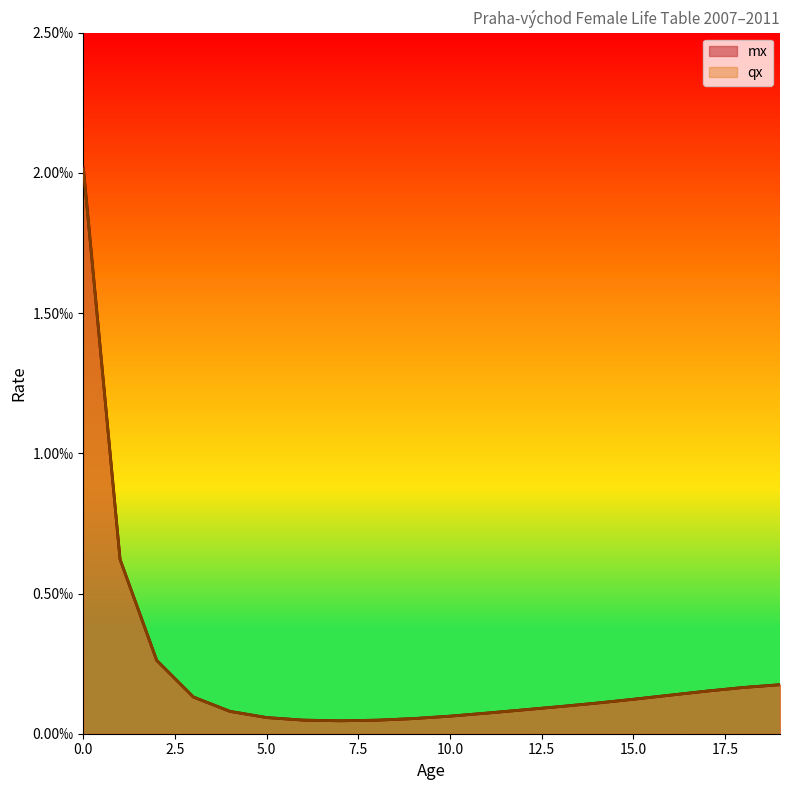

True or false: qx and mx intersect in this chart.

False